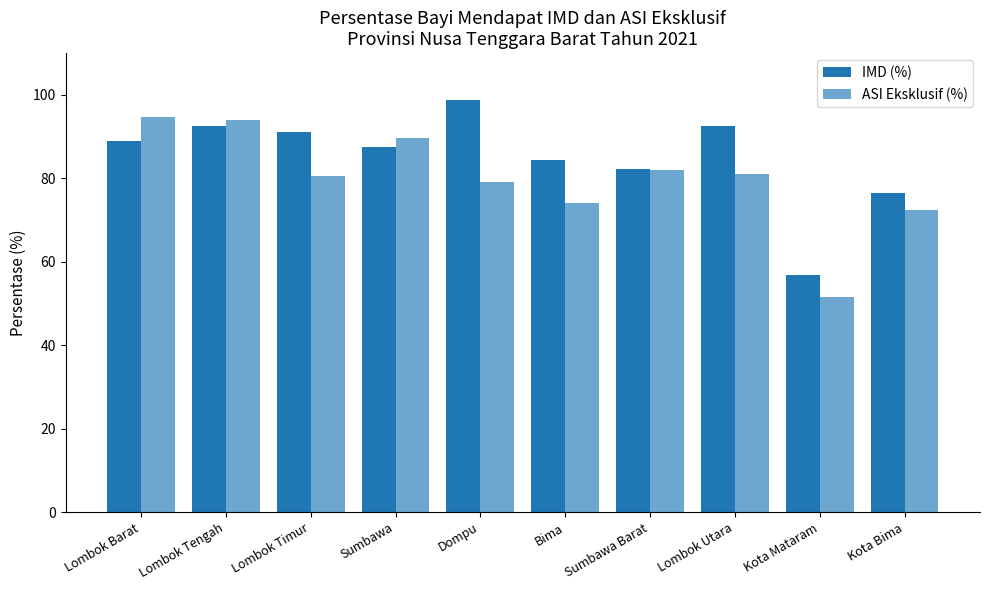

Count the number of data series in this chart.

2